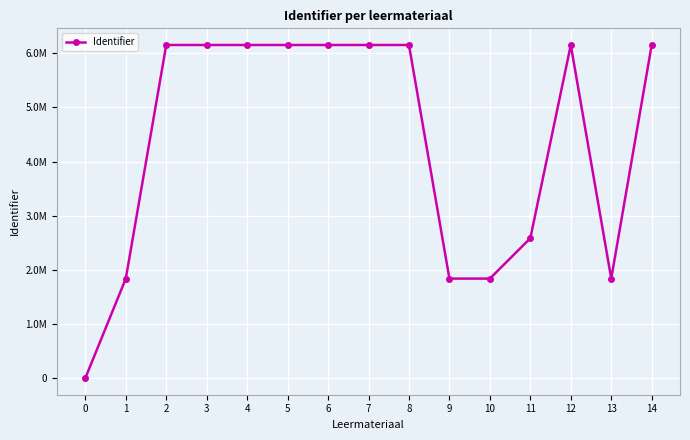

Does the chart have visible grid lines?

Yes